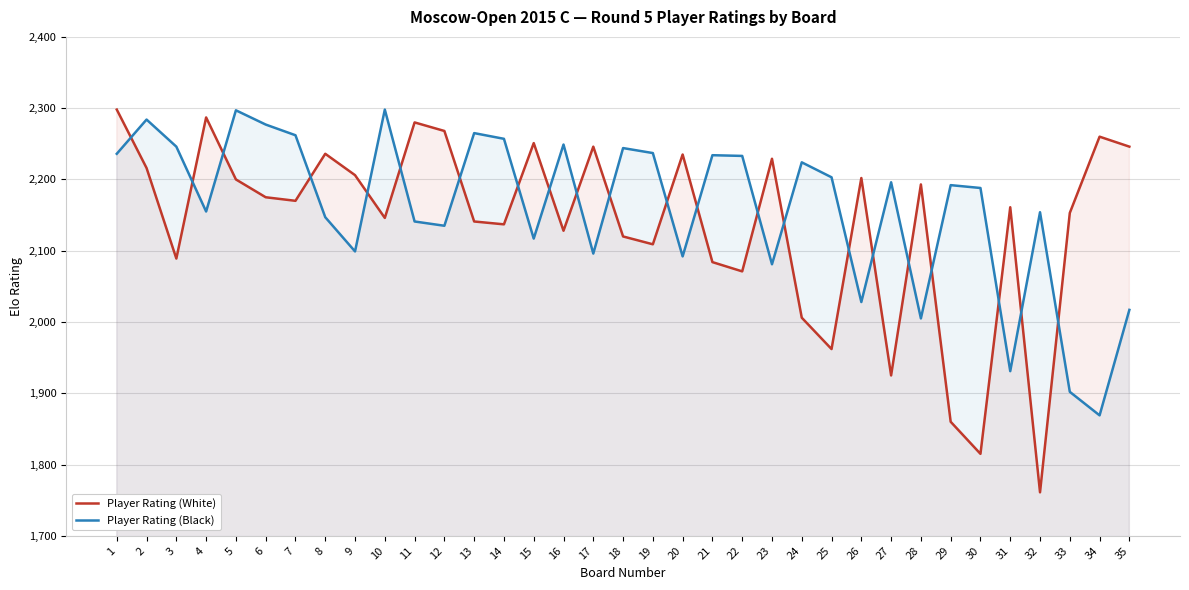

What is the value of the Player Rating (White) point at the 5th from the left?

2200